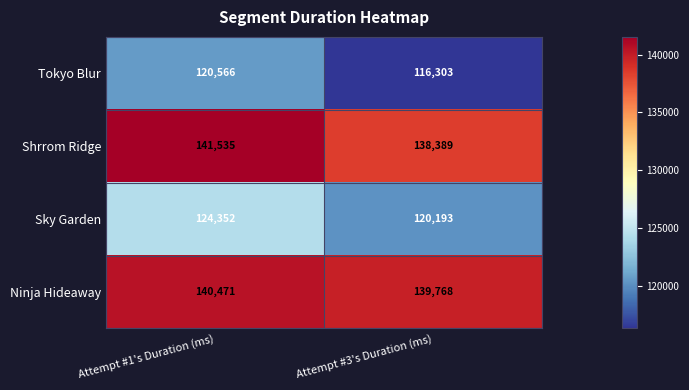

Rank the series at Attempt #3's Duration (ms) from highest to lowest value.

Ninja Hideaway, Shrrom Ridge, Sky Garden, Tokyo Blur